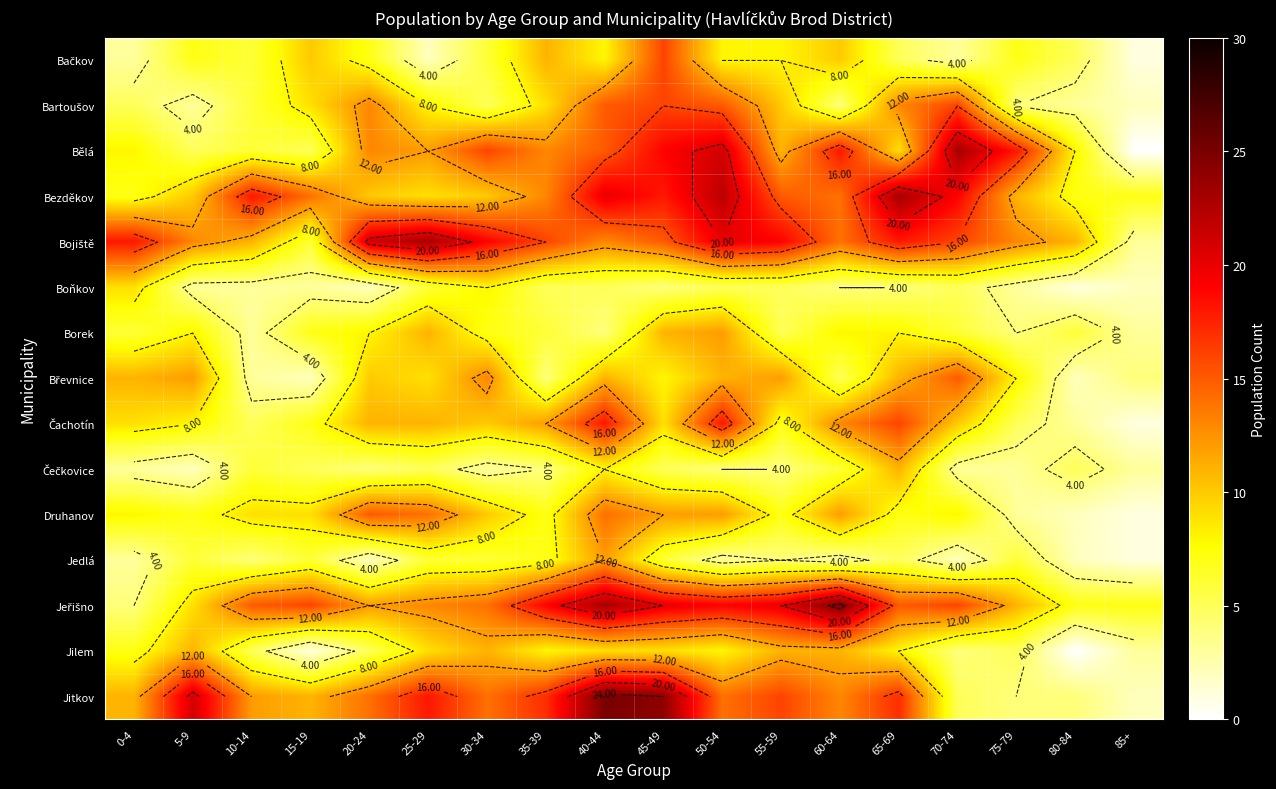

At which label does Bojiště reach its peak?

25-29